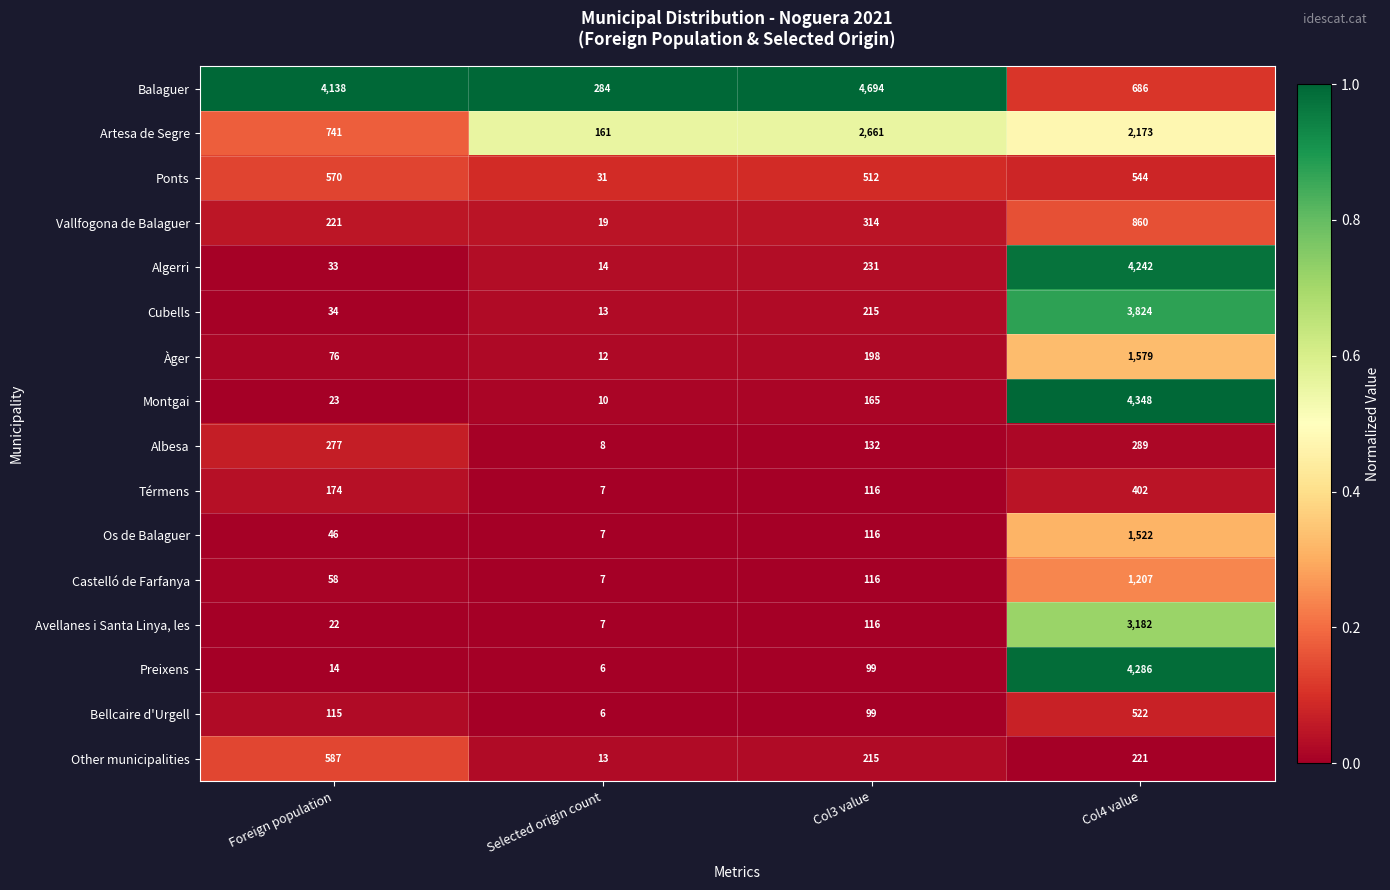

Which category has the highest value across all series?

Col3 value